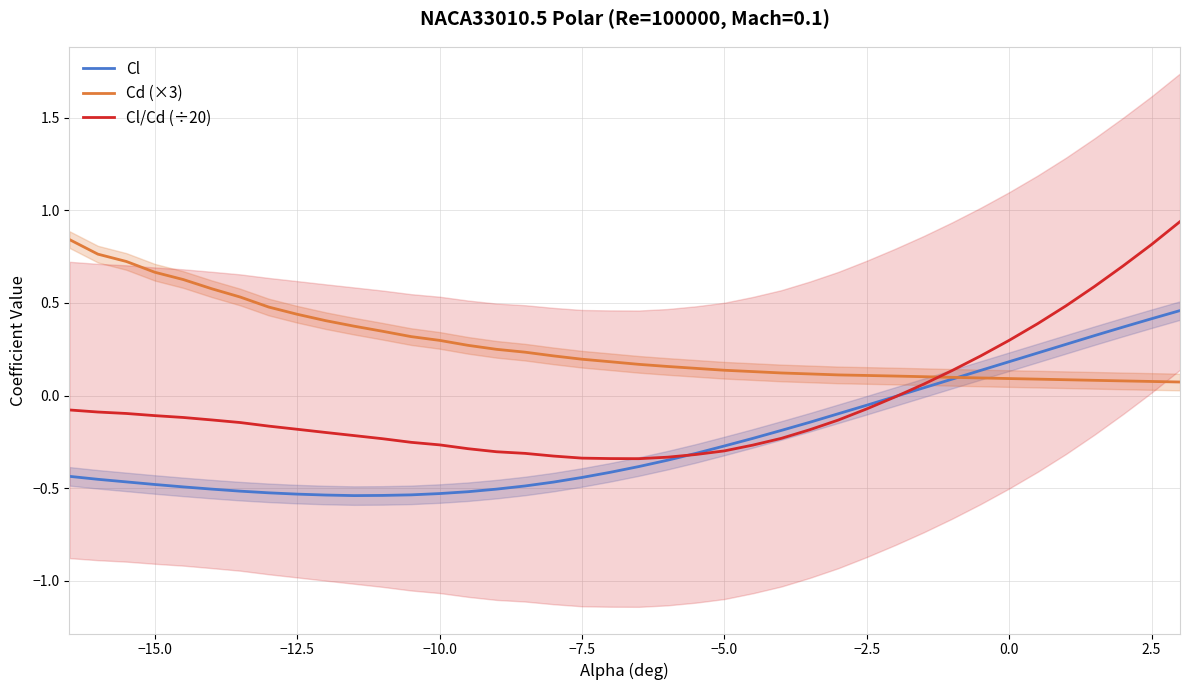

Is it true that Cd (×3) equals 0.1 at −2.5?

True